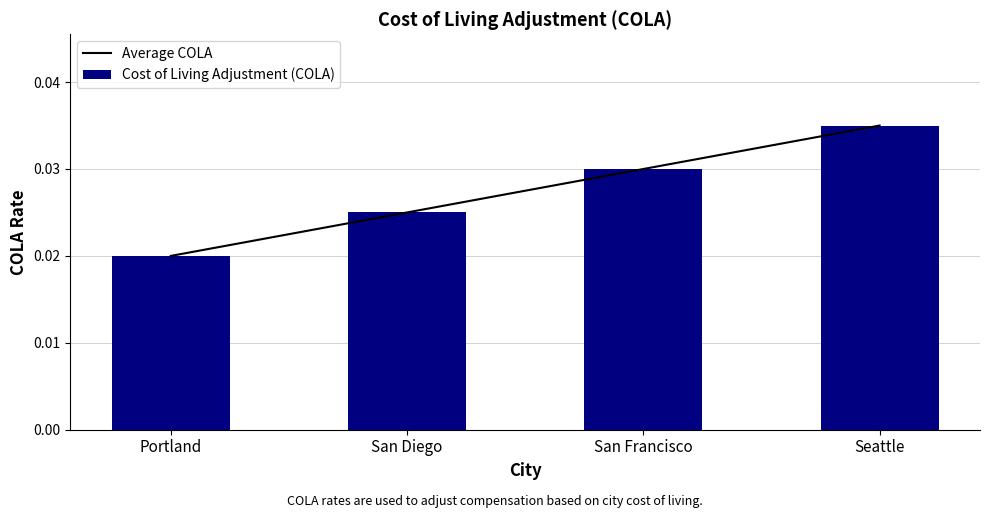

Rank the series by their maximum value, from highest to lowest.

Average COLA, Cost of Living Adjustment (COLA)